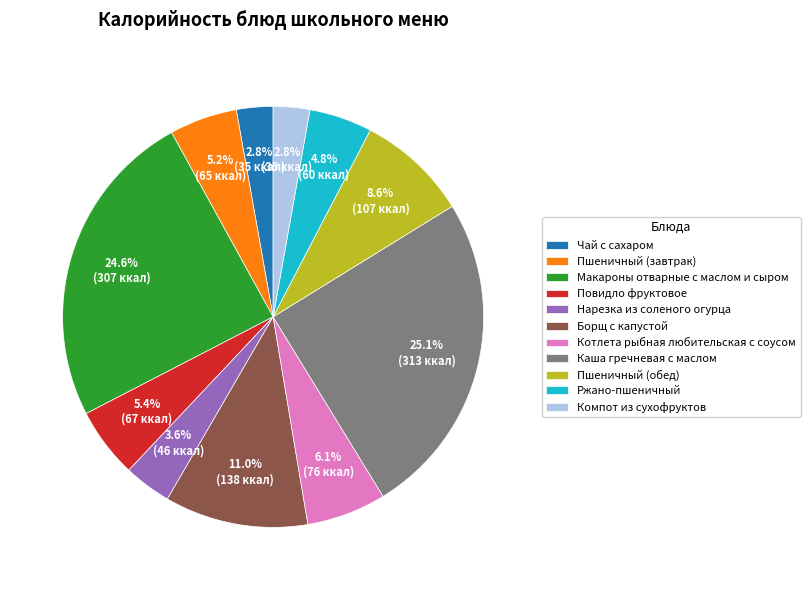

What is the ratio of the value at Макароны отварные с маслом и сыром to the value at Ржано-пшеничный?

5.1